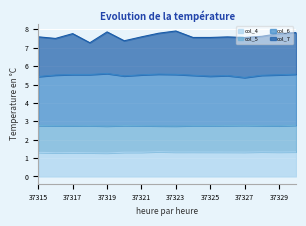

Which series has the largest total across all categories?

col_6